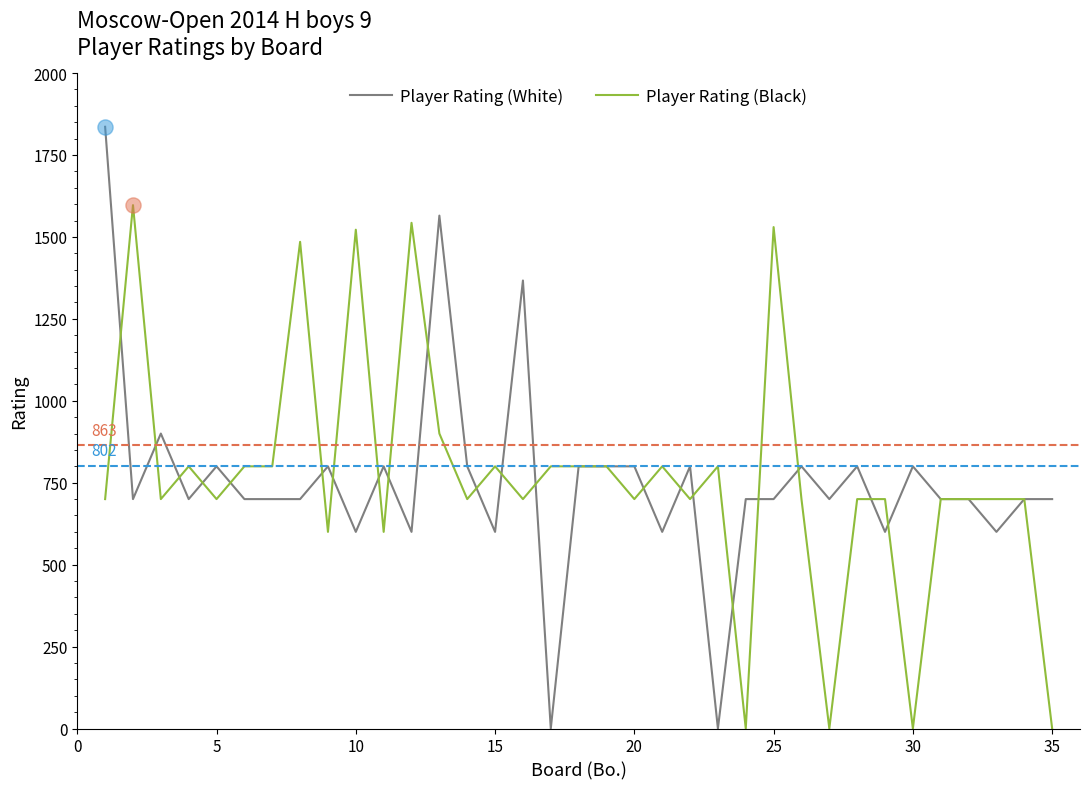

What are all the series names shown in the legend?

Player Rating (White), Player Rating (Black)